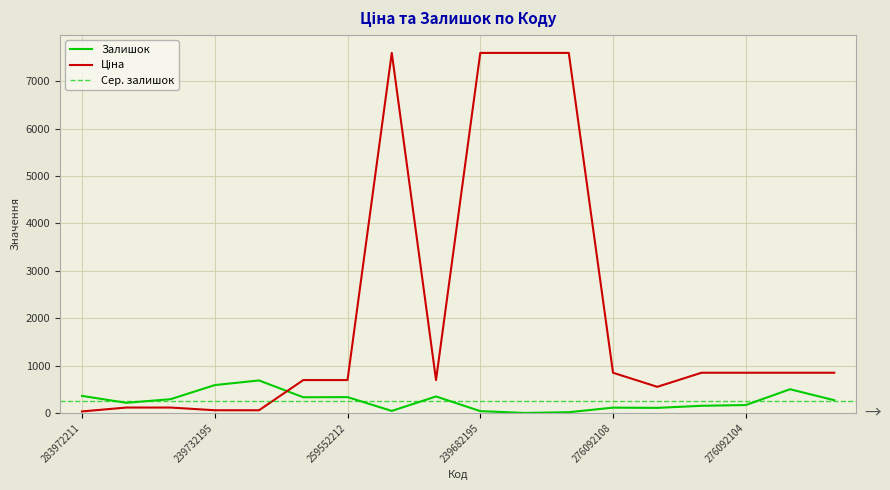

Does the chart display data point markers on the line(s)?

No